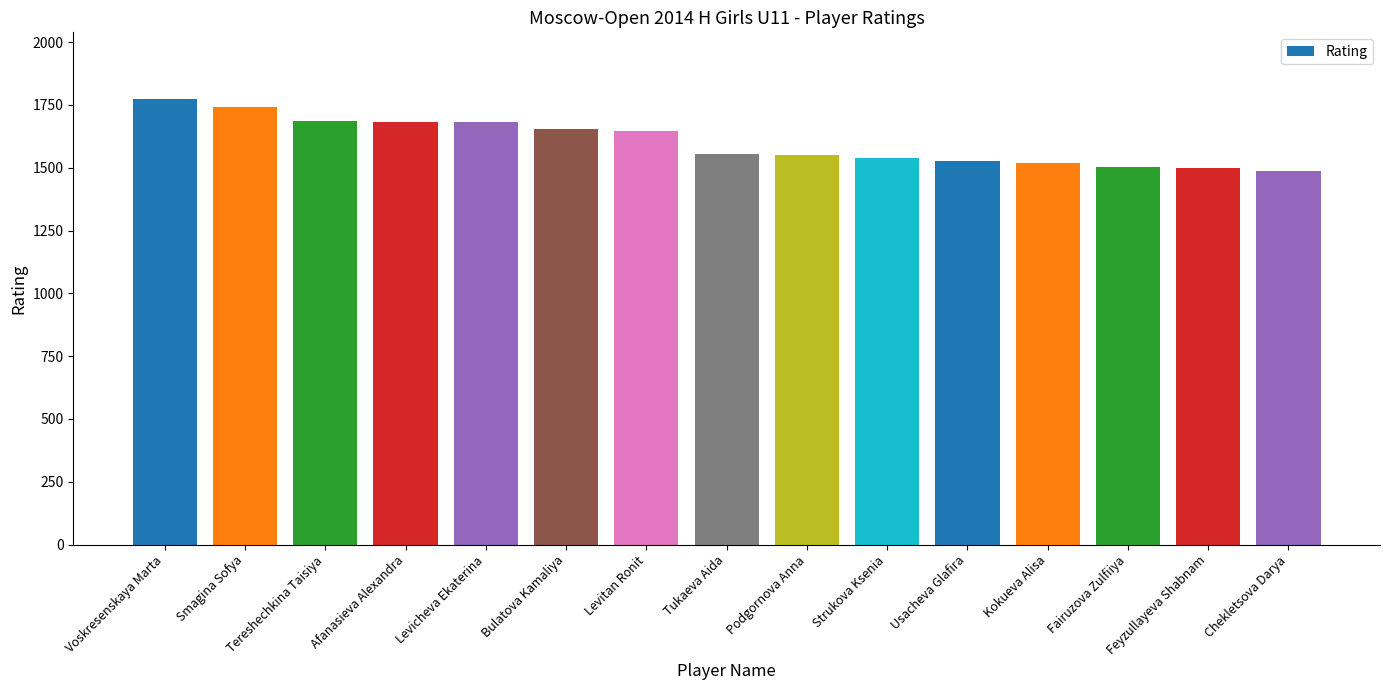

The chart shows a value of 1499 at Feyzullayeva Shabnam. True or false?

True